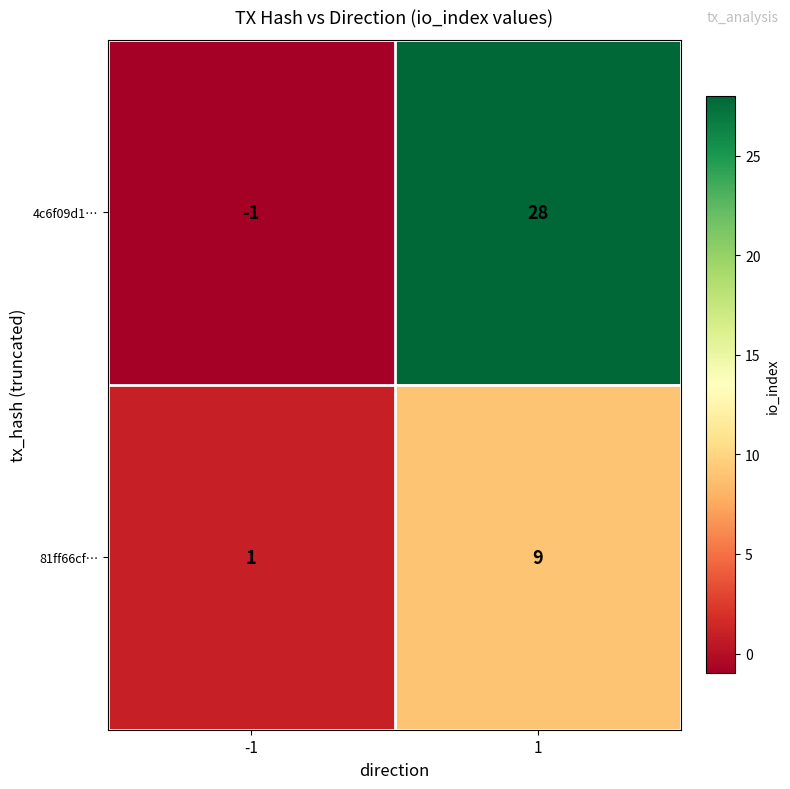

Rank the series by their average value, from highest to lowest.

4c6f09d1…, 81ff66cf…